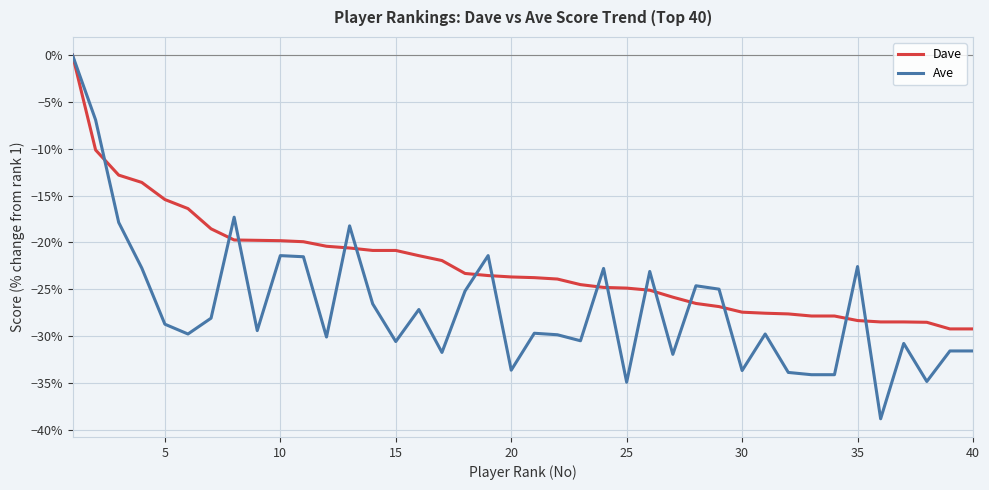

What are all the series names shown in the legend?

Dave, Ave